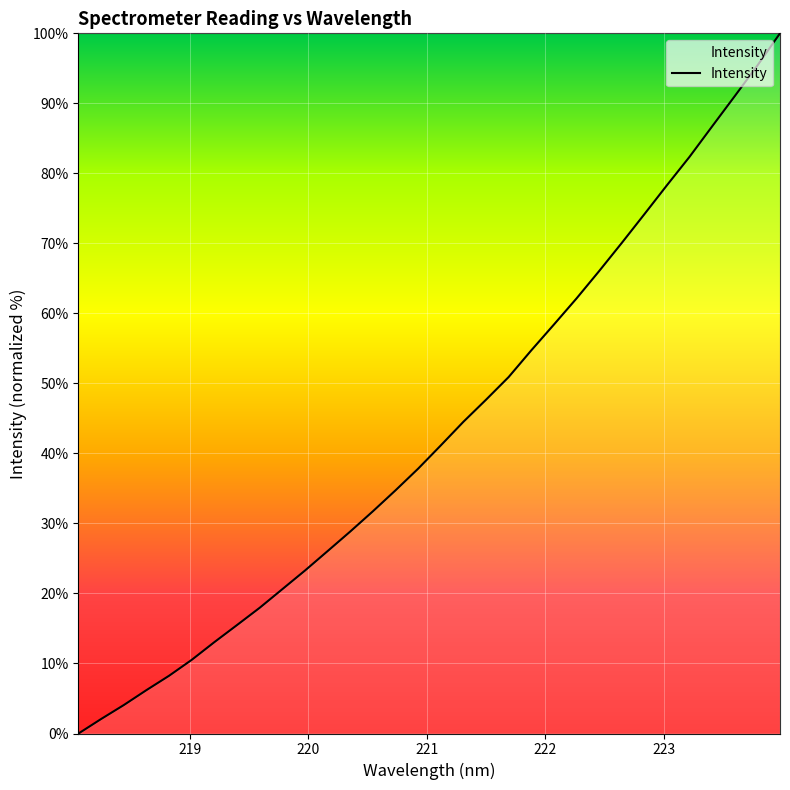

What is the difference between the maximum and minimum values?

100.0